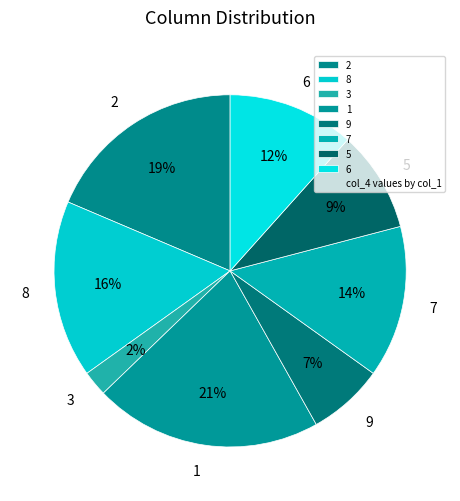

Is the sum of 1 and 8 greater than half?

No